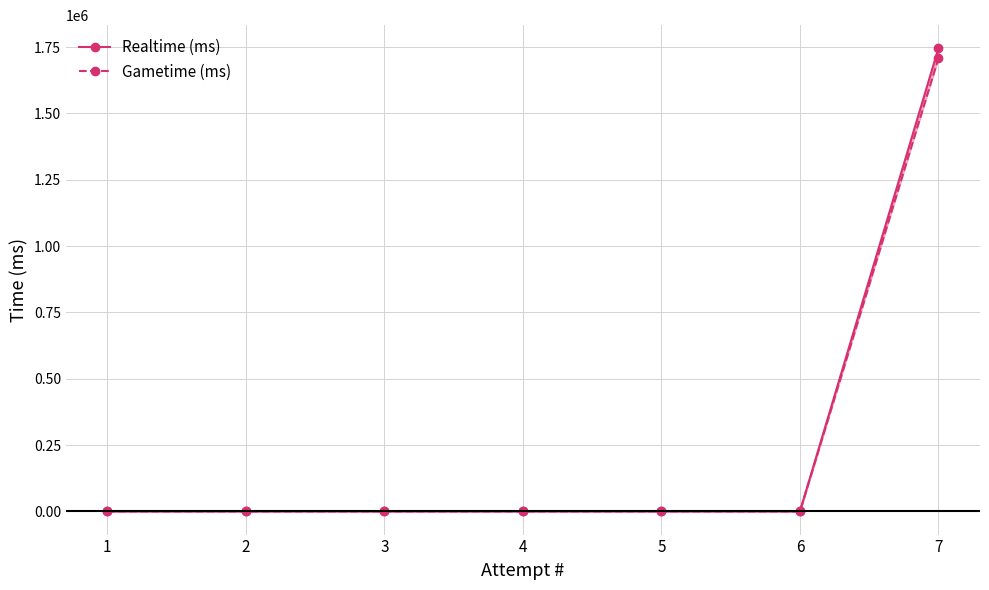

The value of Gametime (ms) at 5 is -634152. True or false?

False